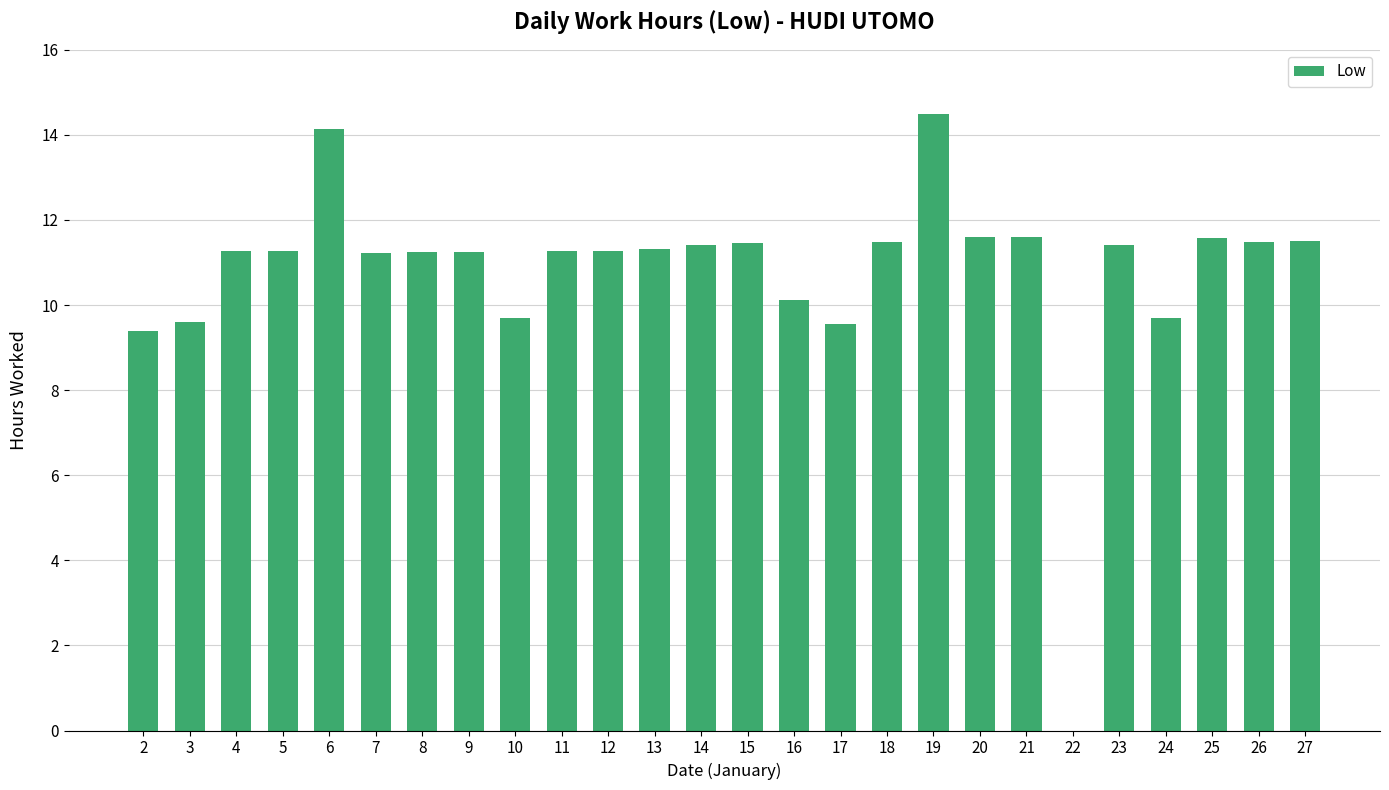

What value does the data have at 18?

11.5